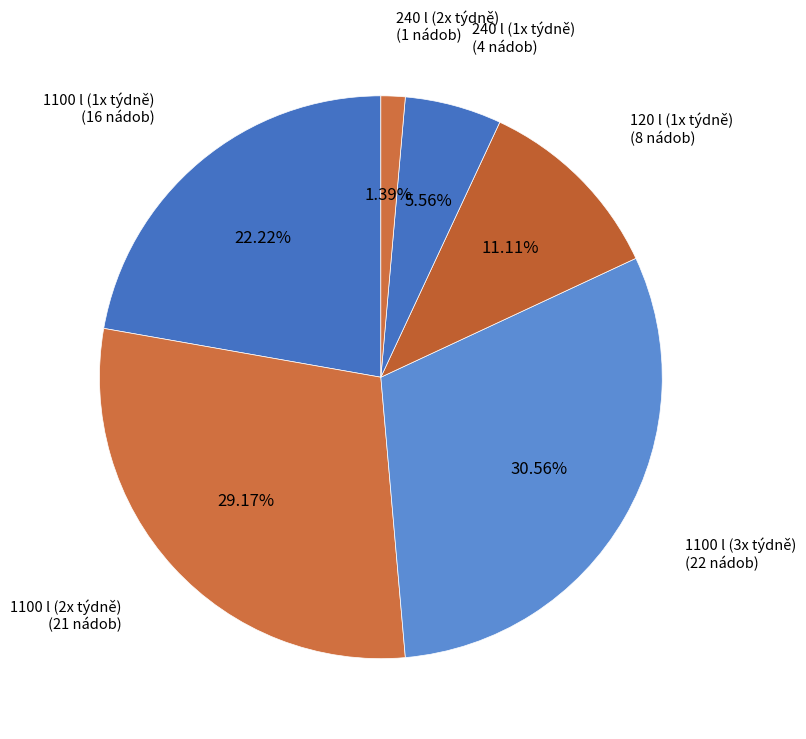

Approximately how many times larger is the value at 120 l (1x týdně) compared to 1100 l (1x týdně)?

0.5